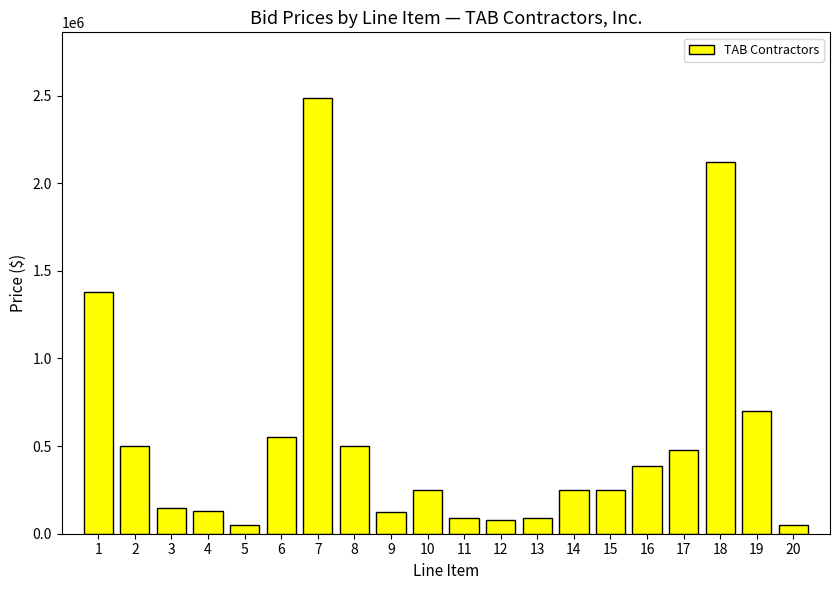

Between 9 and 17, which is larger?

17